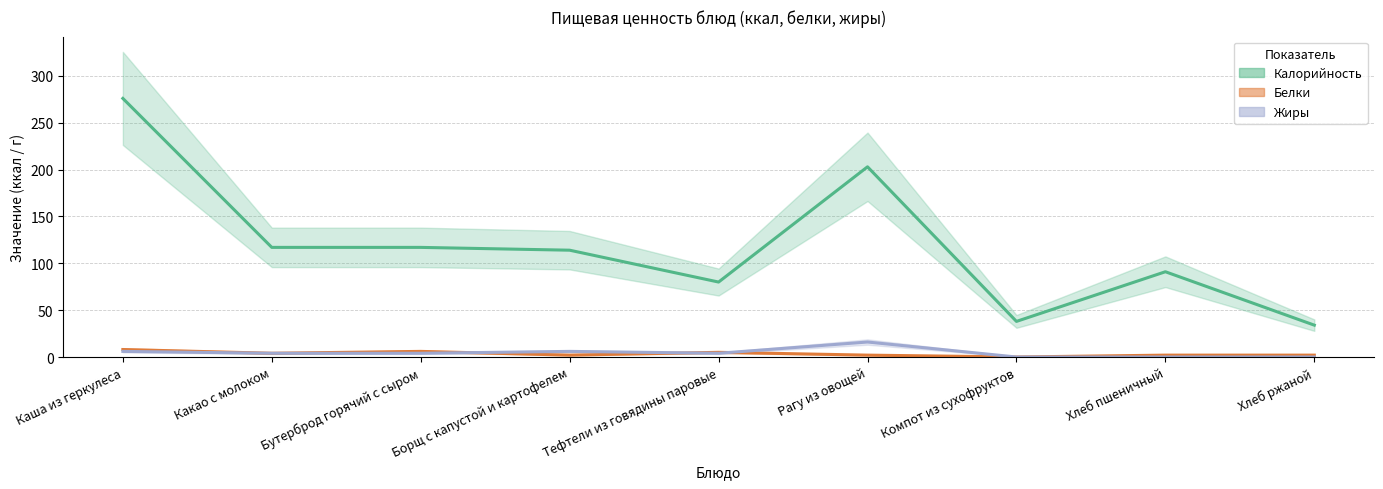

What is the difference between the Калорийность values at Компот из сухофруктов and Хлеб ржаной?

4